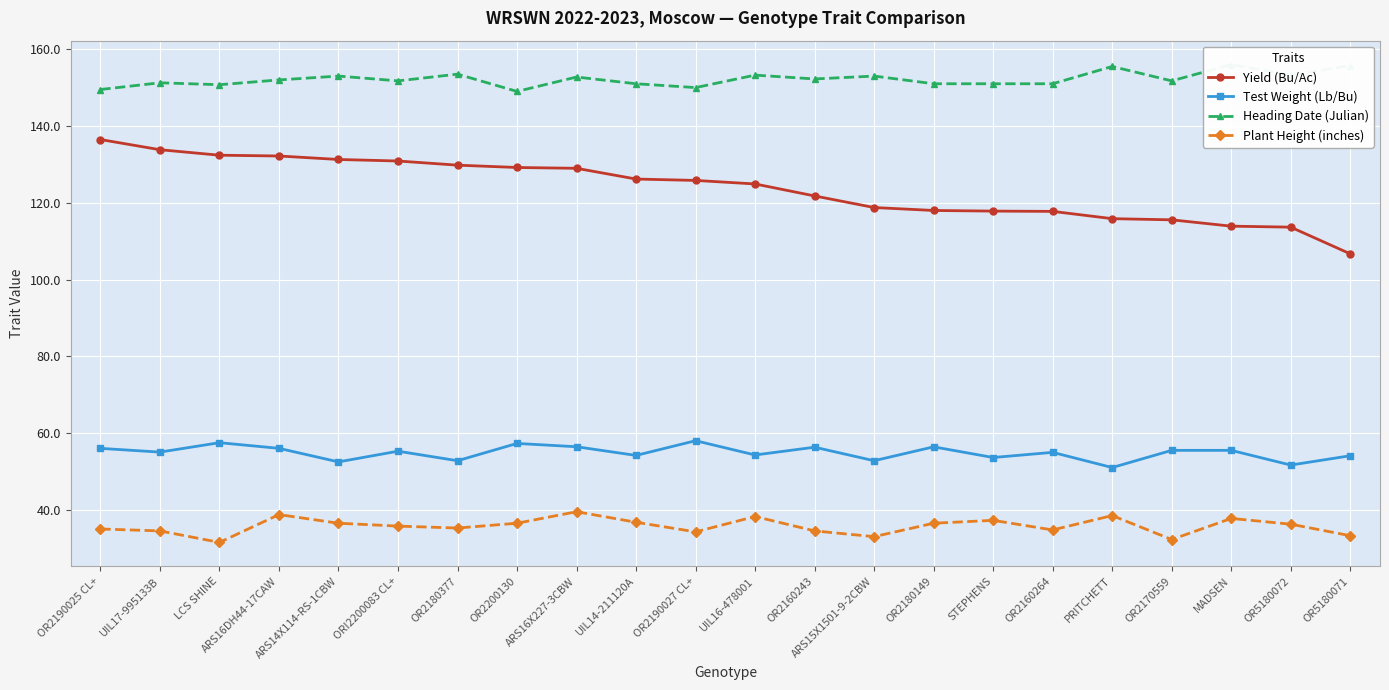

Which has a higher value, ARS16X227-3CBW or ARS14X114-RS-1CBW?

ARS14X114-RS-1CBW